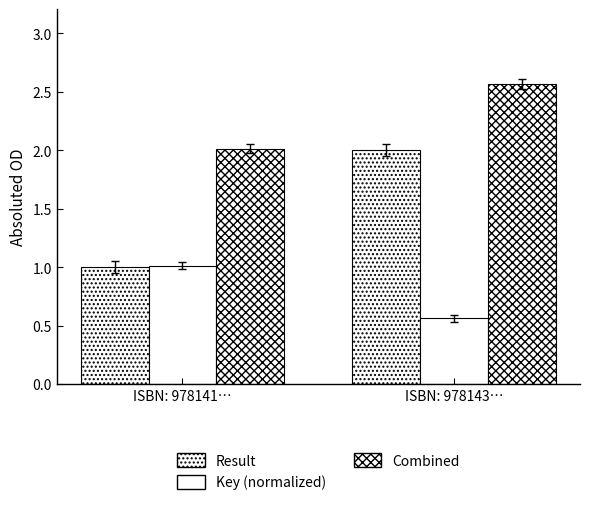

How many data points in Result are less than 2?

1